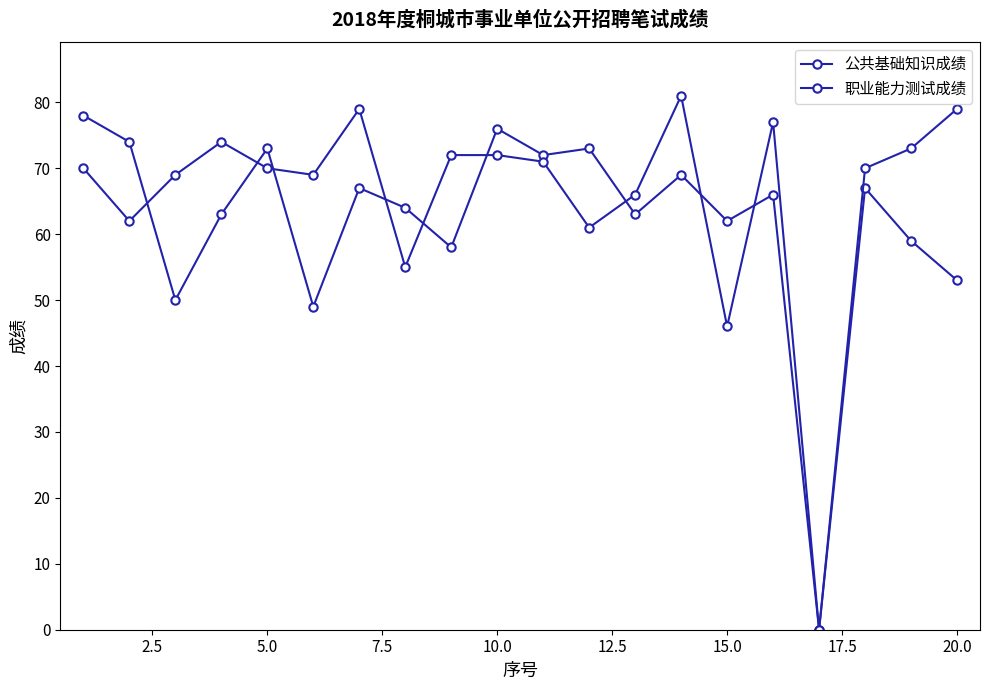

What is the average value of the 职业能力测试成绩 series?

66